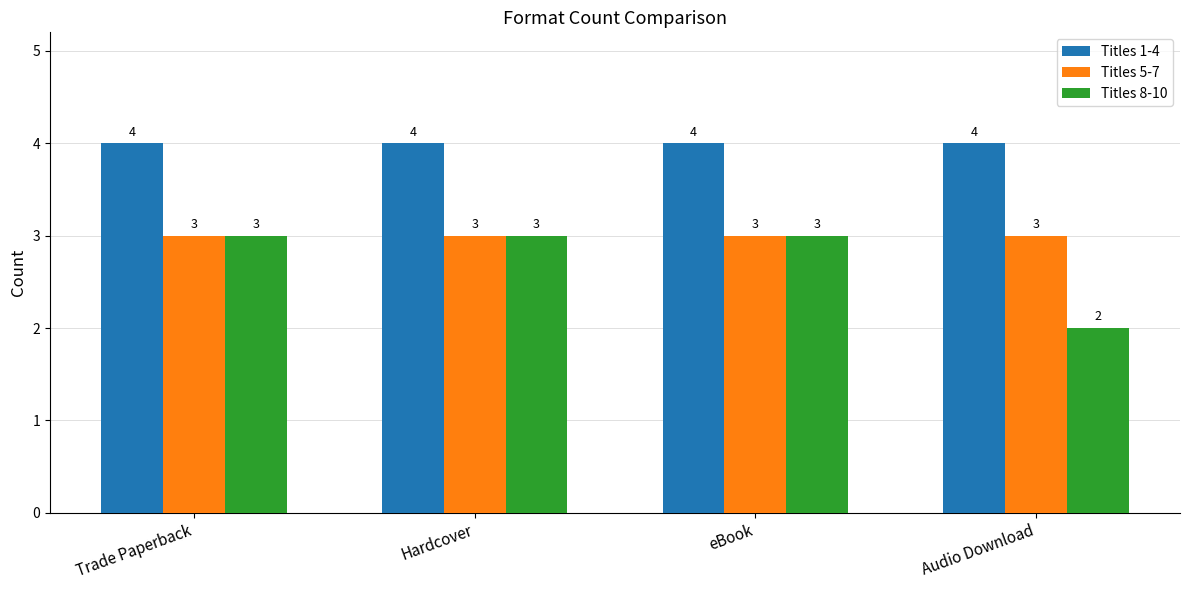

Which series has the largest total across all categories?

Titles 1-4